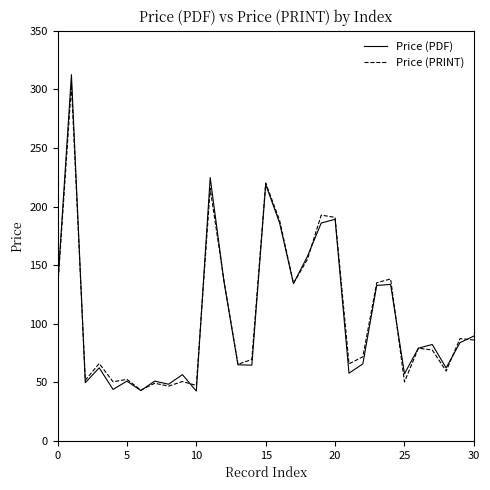

What is the smallest value displayed?

42.6